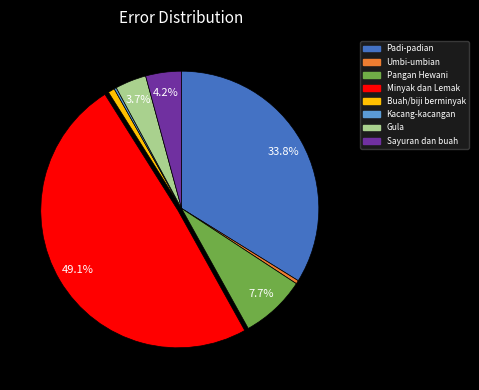

Is there any slice that represents more than half of the pie?

No